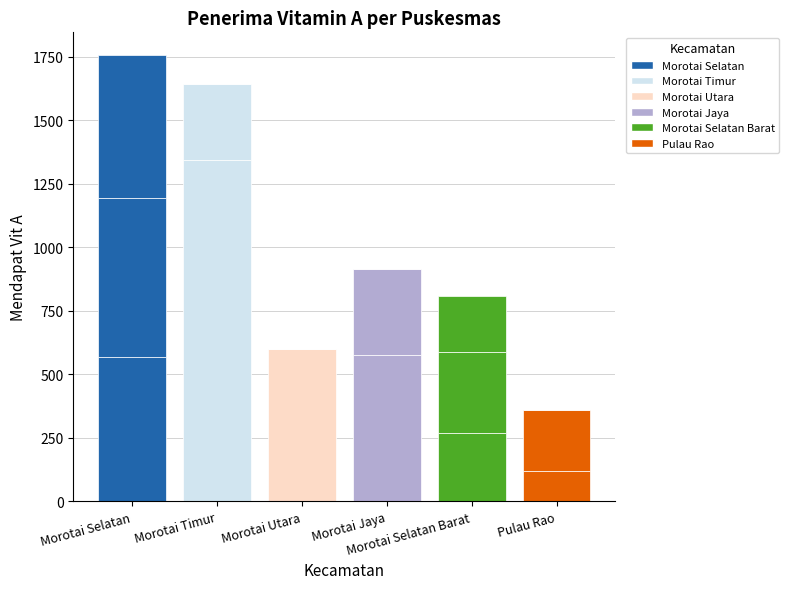

Does the chart contain stacked bars?

No